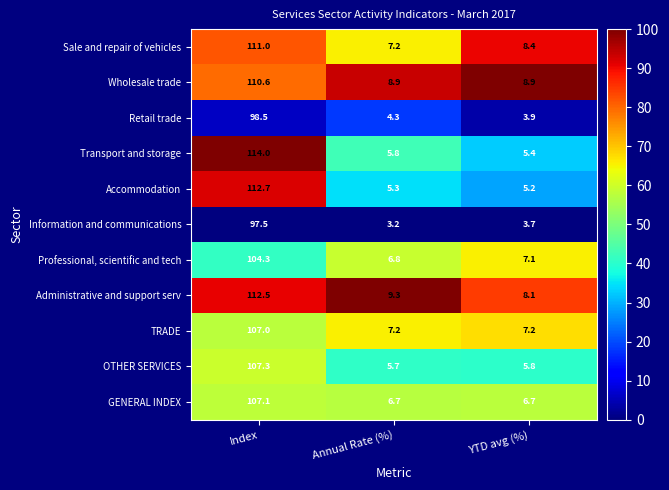

What is the sum of the Transport and storage values at YTD avg (%) and Index?

119.4